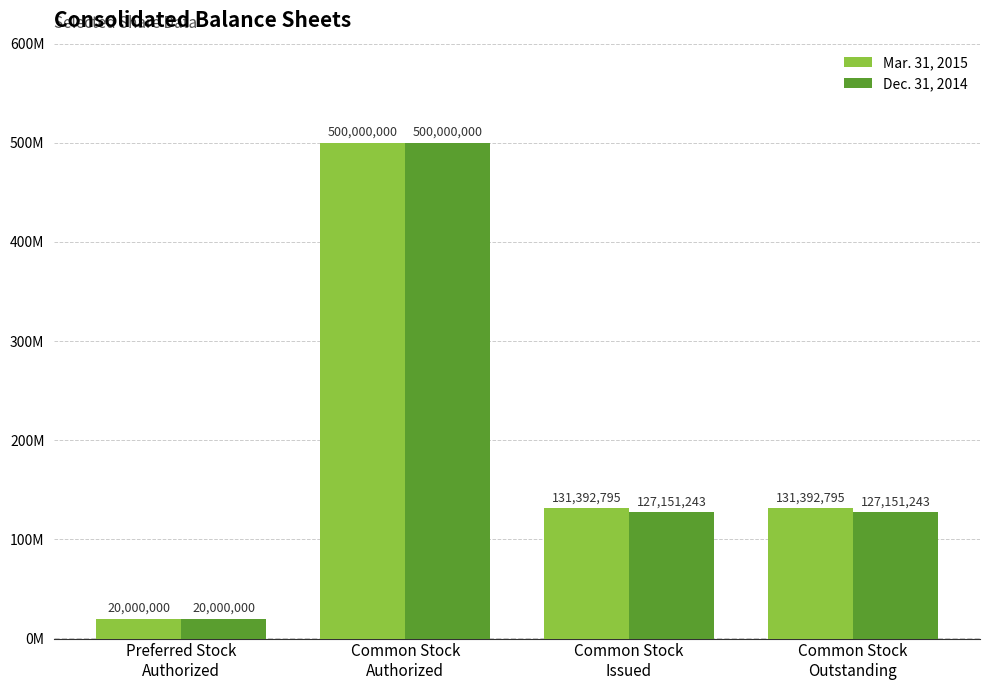

Does the chart contain stacked bars?

No